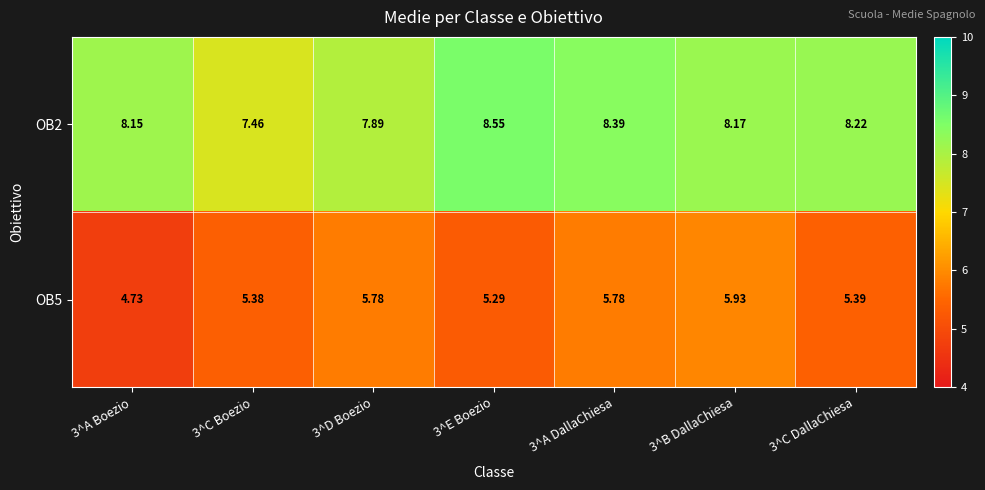

Rank the series by their maximum value, from highest to lowest.

OB2, OB5